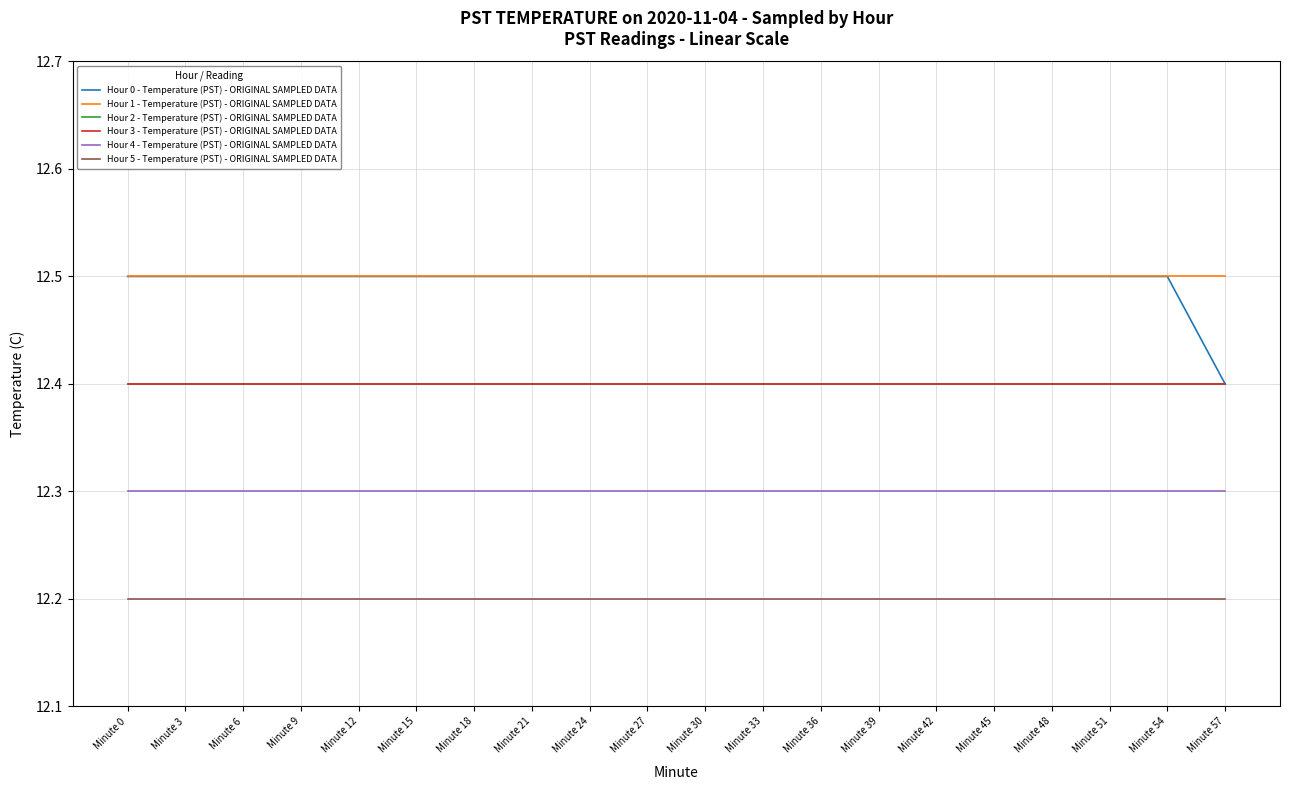

What is the lowest value of the Hour 5 - Temperature (PST) - ORIGINAL SAMPLED DATA series?

12.2